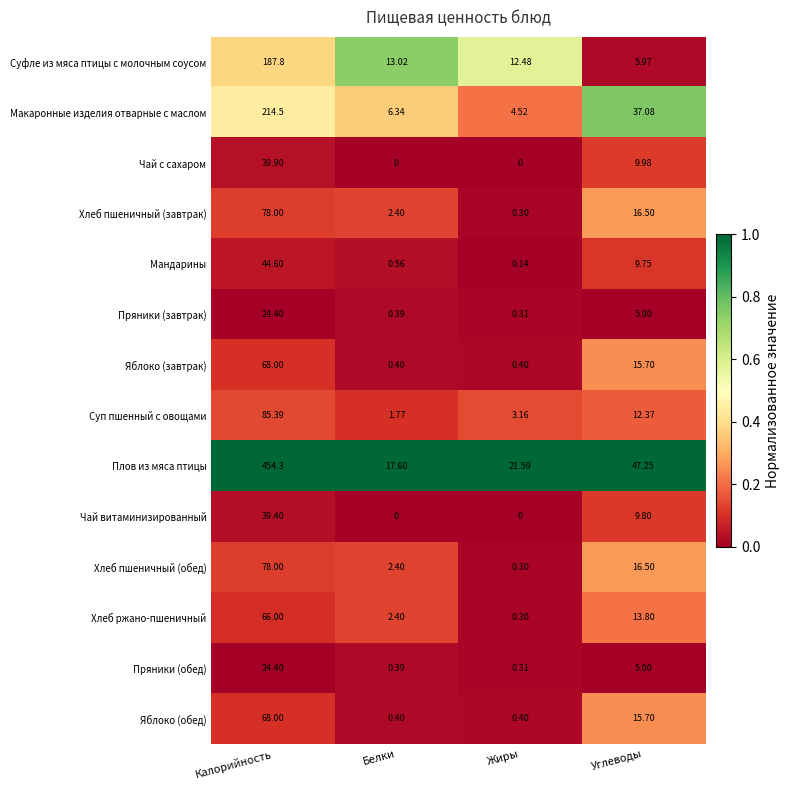

Is the value of Яблоко (обед) at Жиры greater than the value of Чай витаминизированный at Жиры?

Yes